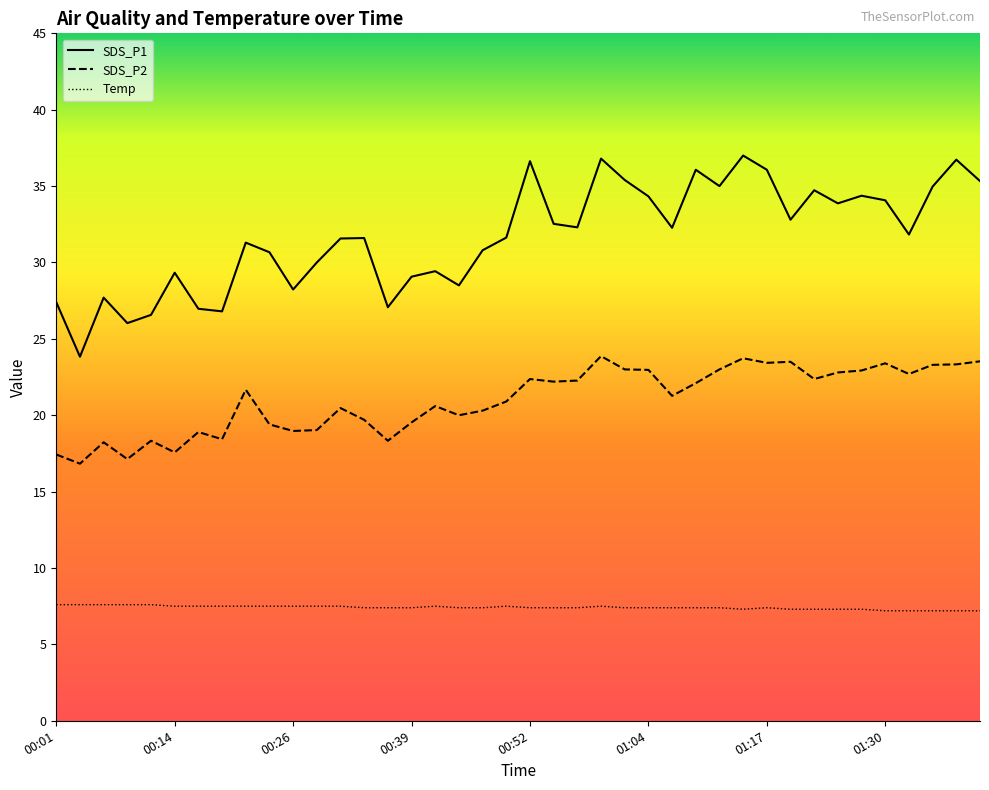

True or false: Temp has a value of 10.1 at 00:39.

False